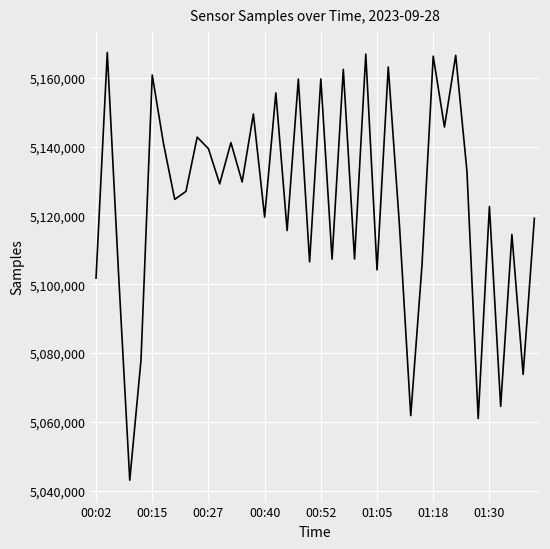

What is the greatest value displayed?

5167373